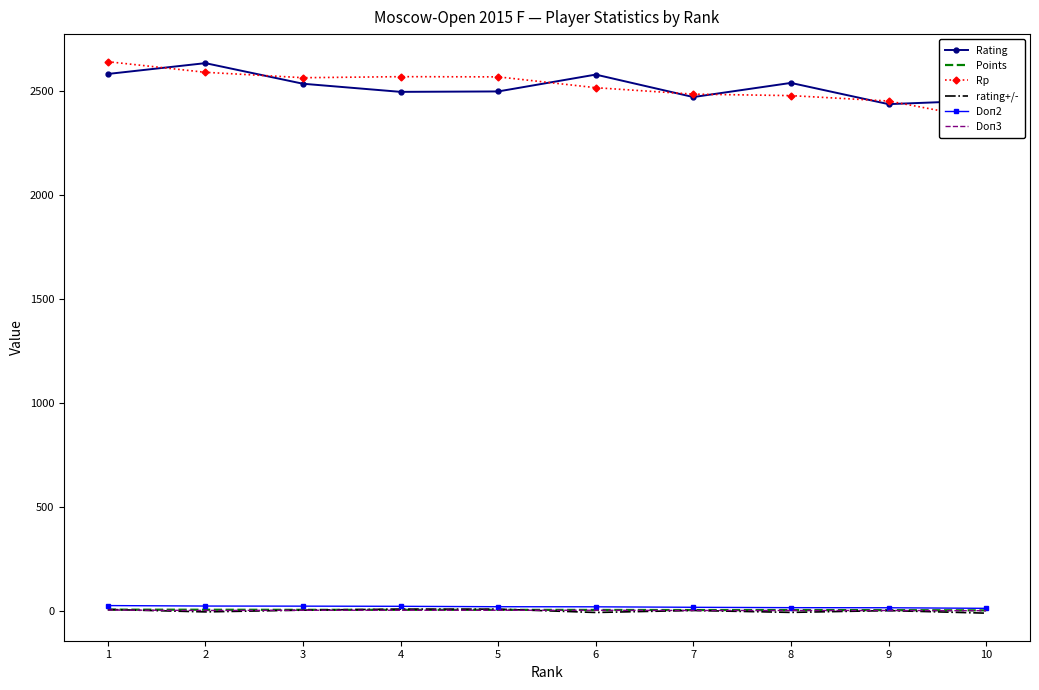

Reading left to right, extract all data points from this chart.

Rating: 1=2580.0	2=2632.0	3=2533.0	4=2494.0	5=2496.0	6=2577.0	7=2469.0	8=2537.0	9=2435.0	10=2453.0
Points: 1=6.0	2=5.5	3=5.0	4=5.0	5=5.0	6=4.5	7=4.0	8=4.0	9=3.5	10=2.5
Rp: 1=2639.0	2=2588.0	3=2562.0	4=2567.0	5=2566.0	6=2514.0	7=2483.0	8=2476.0	9=2450.0	10=2362.0
rating+/-: 1=6.9	2=-4.9	3=3.5	4=8.6	5=8.4	6=-7.7	7=2.0	8=-7.3	9=1.4	10=-10.9
Doп2: 1=25.5	2=23.2	3=22.8	4=22.0	5=20.0	6=19.5	7=17.2	8=15.5	9=15.0	10=12.2
Doп3: 1=4.0	2=2.0	3=3.0	4=3.0	5=3.0	6=3.0	7=2.0	8=2.0	9=2.0	10=1.0